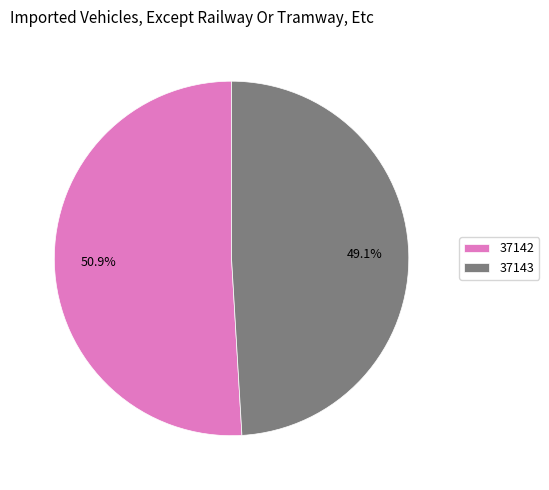

Approximately how many times larger is the value at 37142 compared to 37143?

1.0